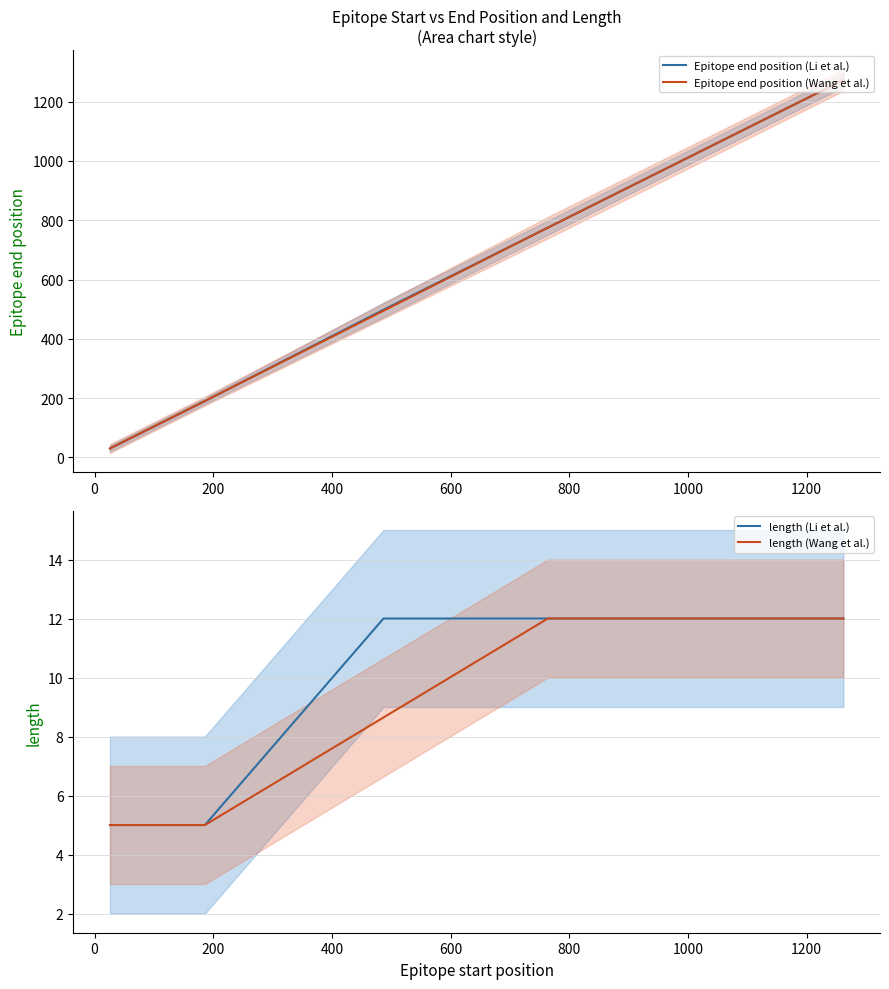

Which has a higher value, 589 or 607?

607